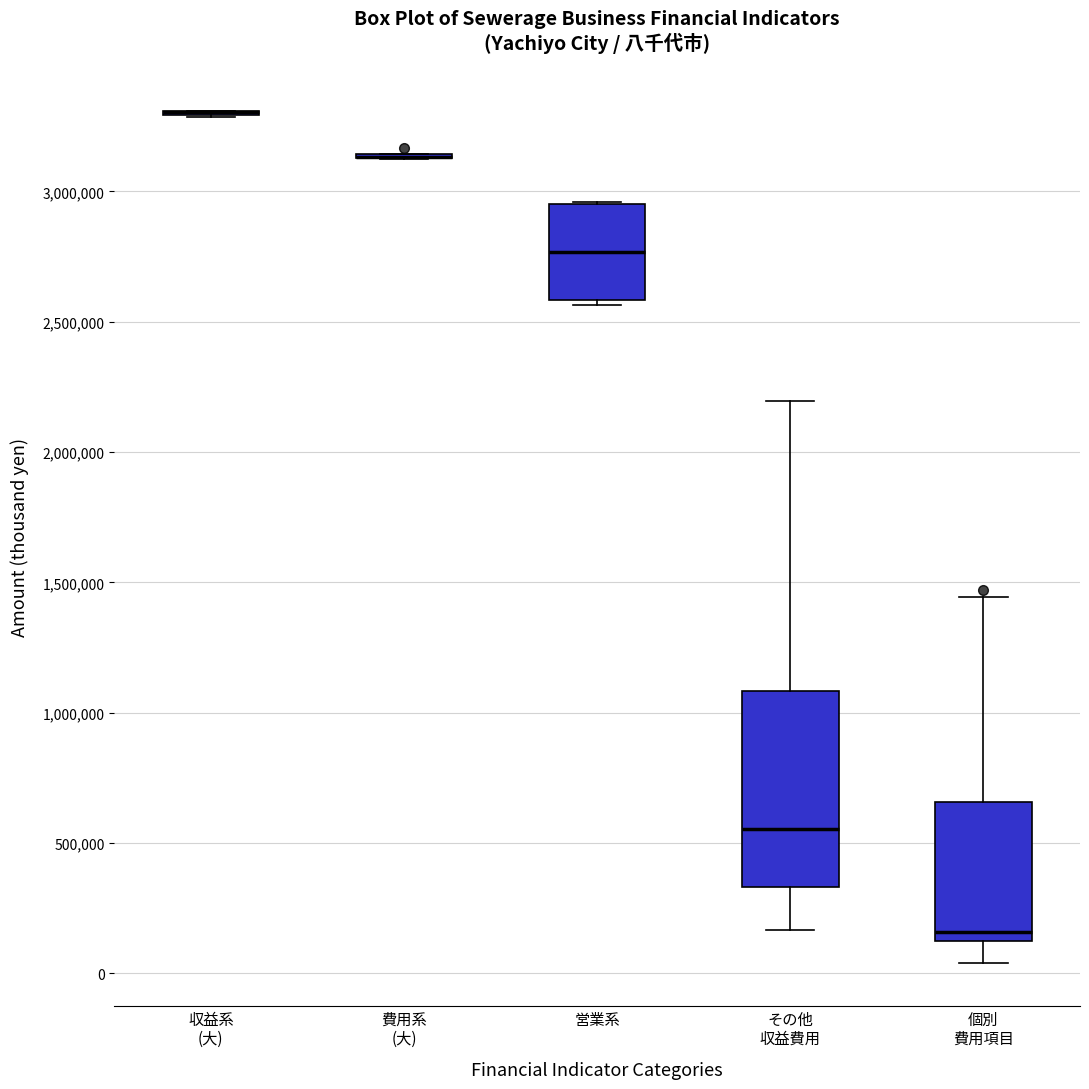

Which box is the tallest, from its lower edge to its upper edge?

その他 収益費用